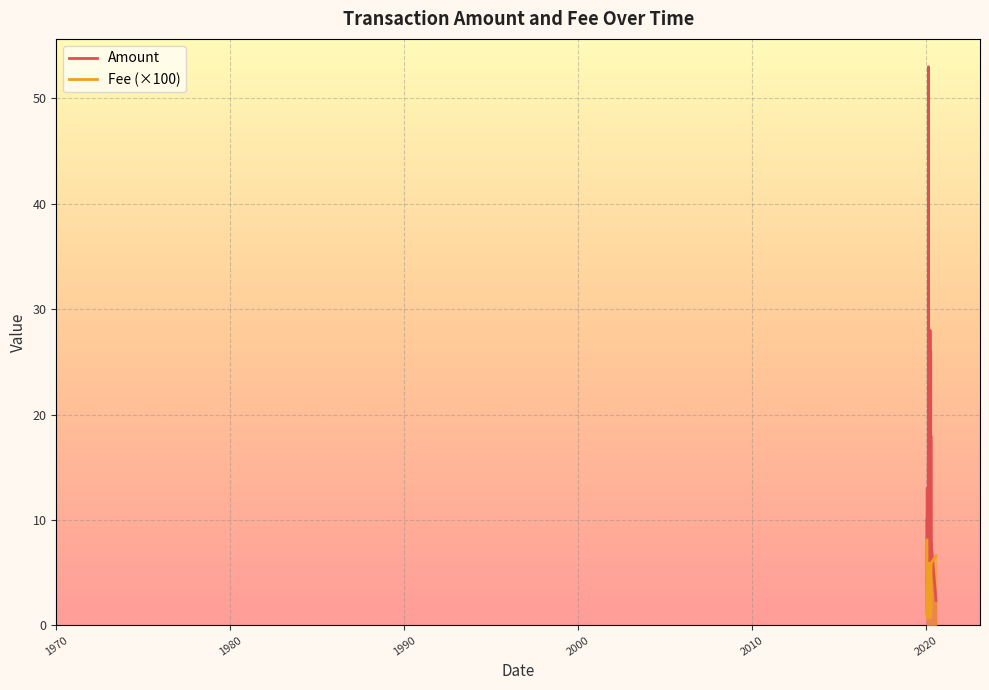

In Fee, how many points are higher than both neighbors (excluding endpoints)?

4